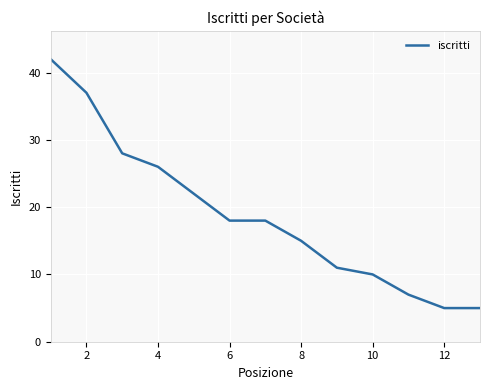

What is the difference between the maximum and minimum values?

37